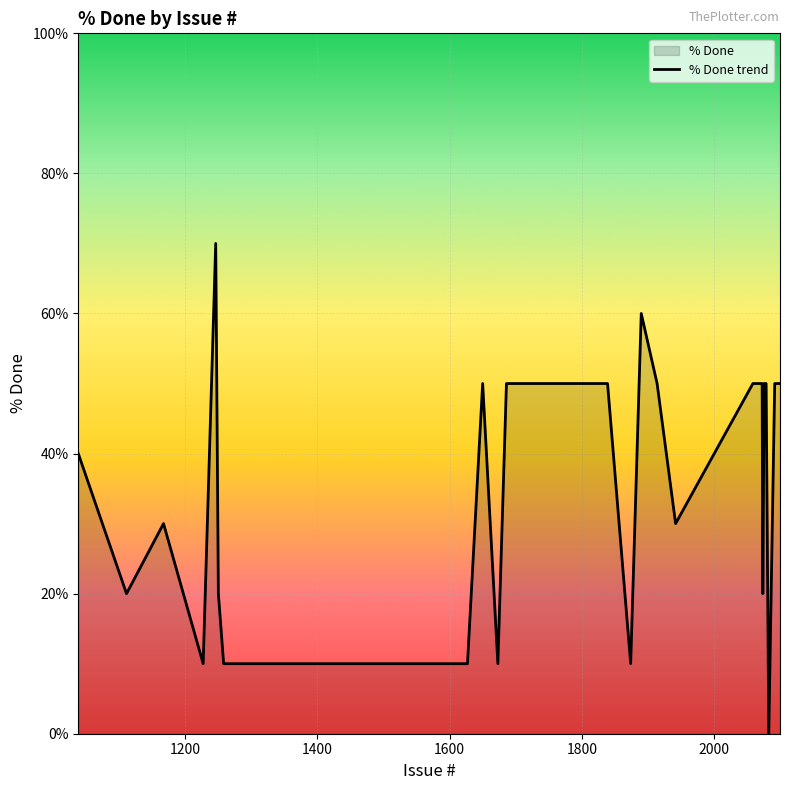

What is the difference between the maximum and minimum values?

70